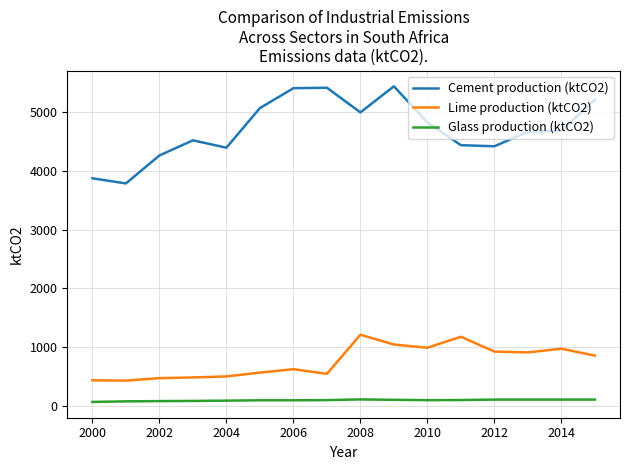

Which series has the widest spread of values?

Cement production (ktCO2)